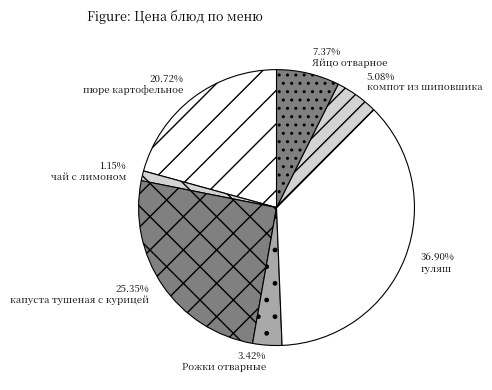

To the nearest percent, what percentage of the pie is Яйцо отварное?

7%